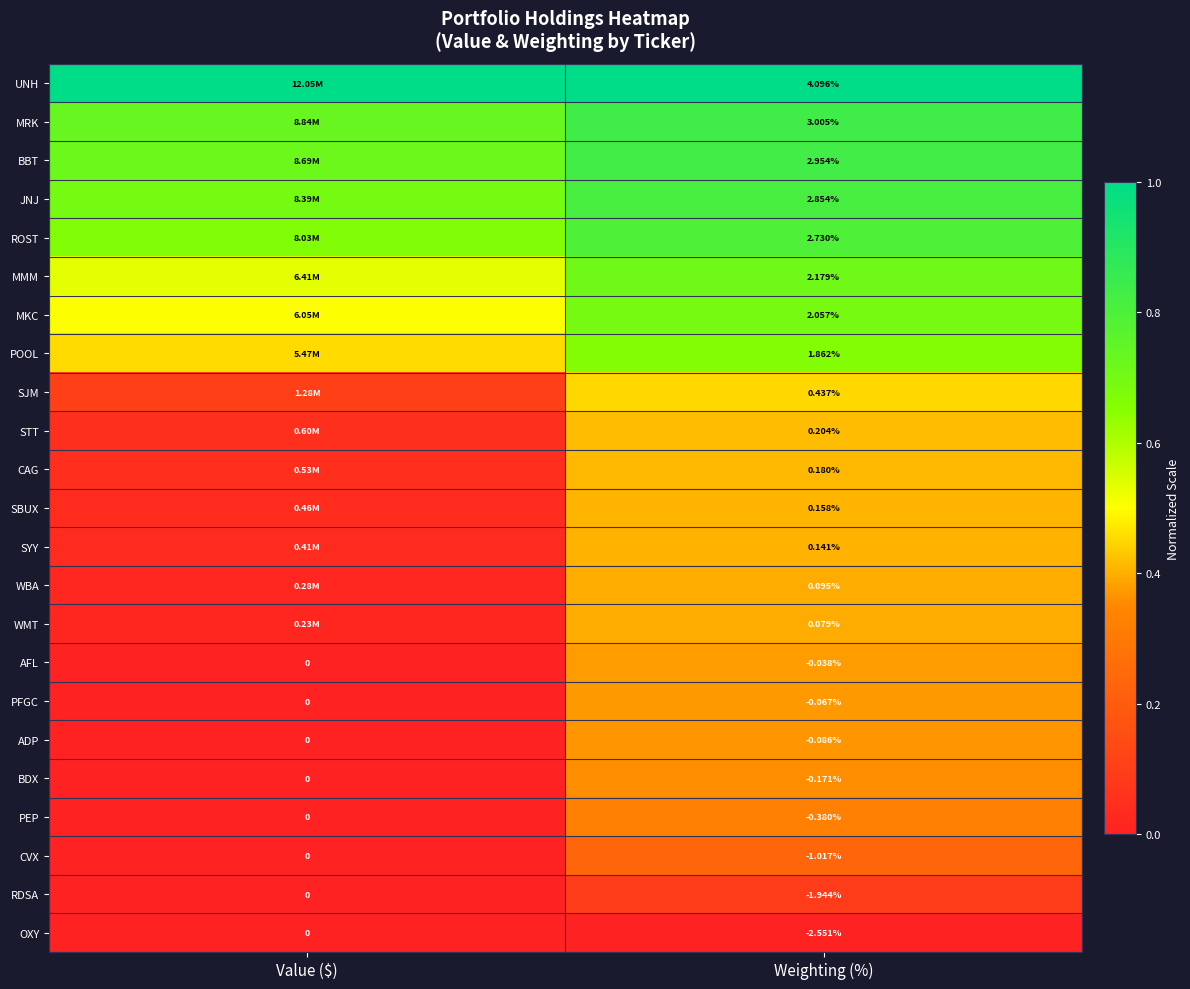

At Weighting (%), list the series in order from smallest to largest.

OXY, RDSA, CVX, PEP, BDX, ADP, PFGC, AFL, WMT, WBA, SYY, SBUX, CAG, STT, SJM, POOL, MKC, MMM, ROST, JNJ, BBT, MRK, UNH